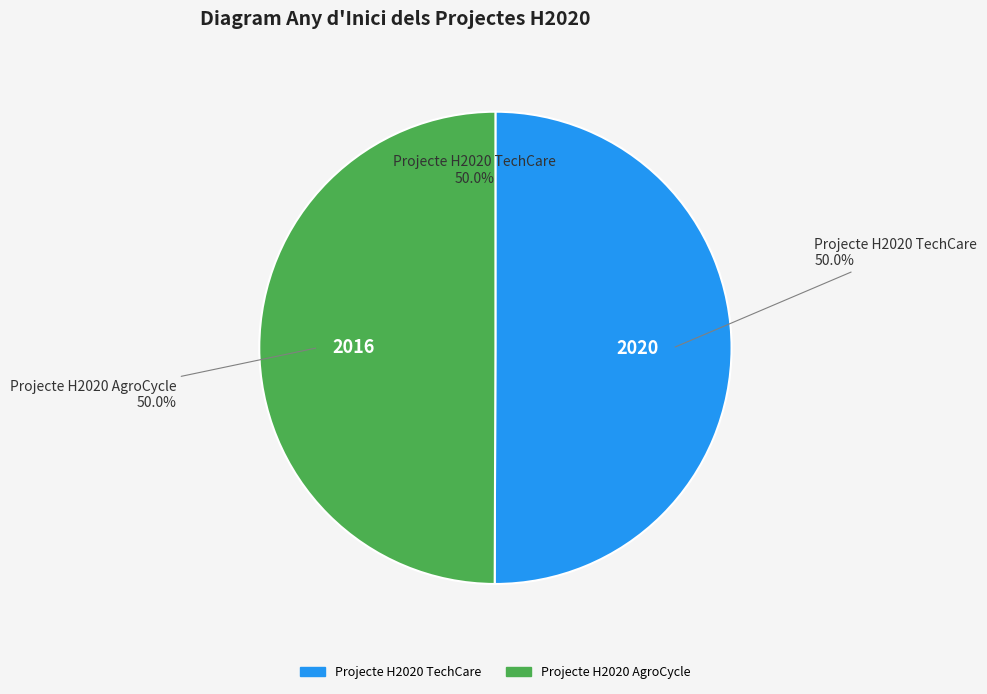

To the nearest percent, what percentage of the pie is Projecte H2020 TechCare?

50%